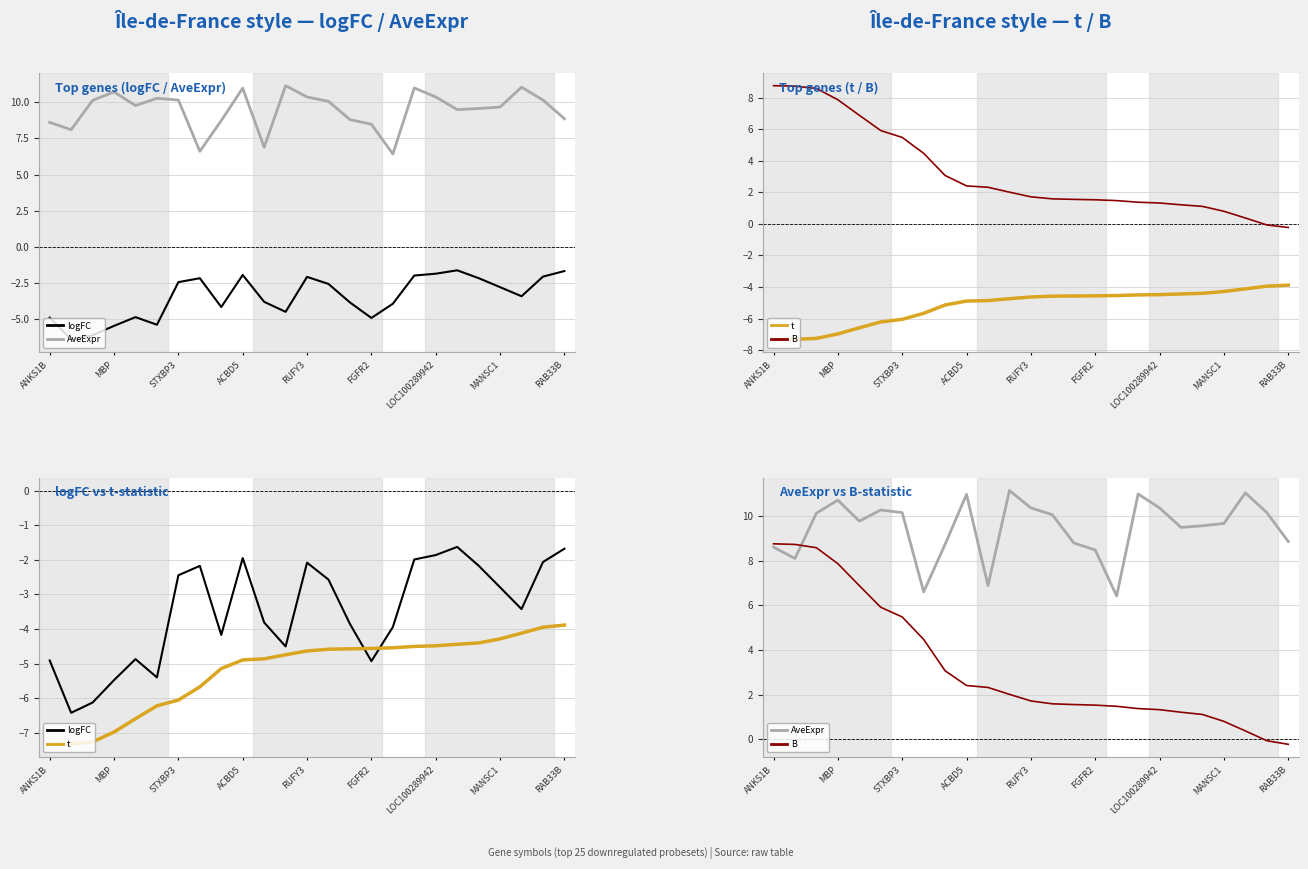

The value of AveExpr at MANSC1 is 9.7. True or false?

True